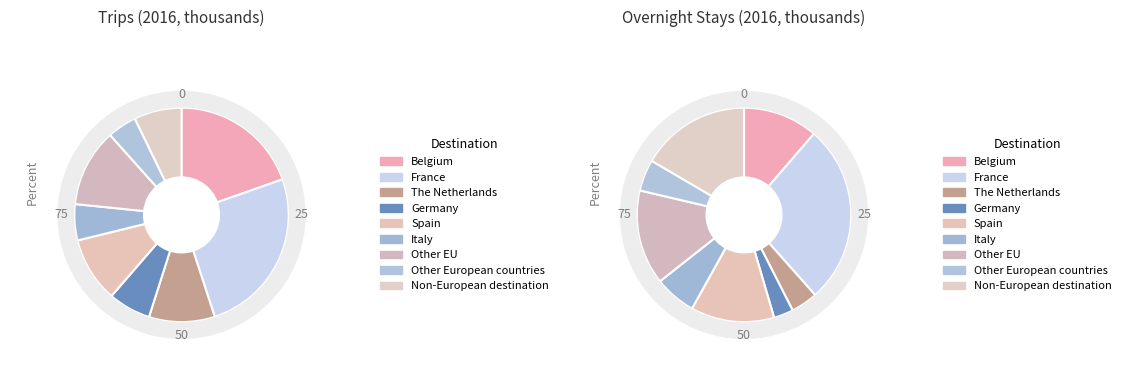

How many slices are in this pie chart?

9